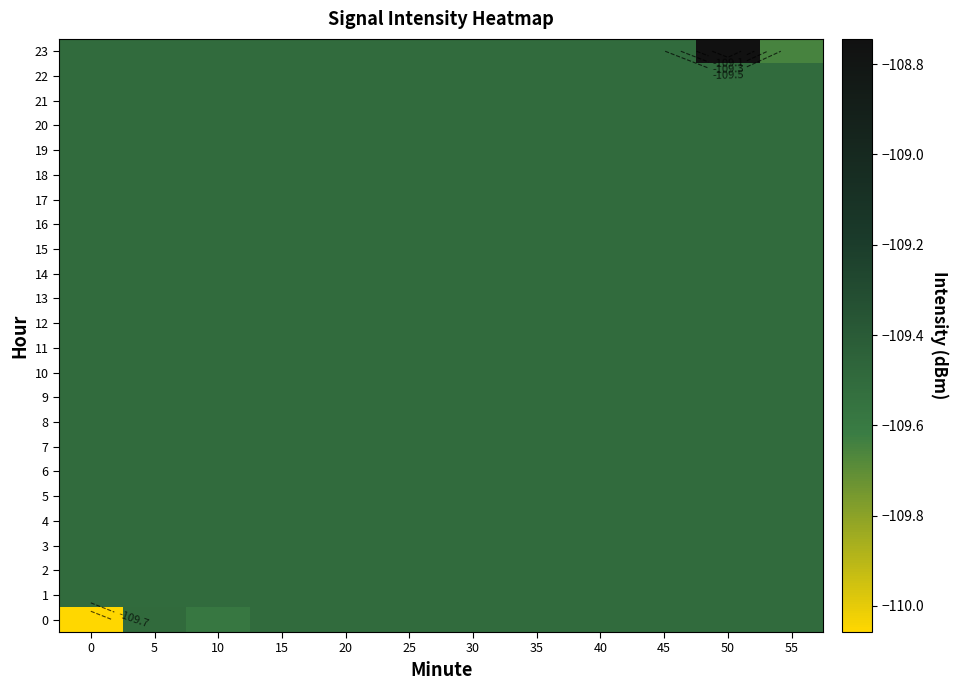

List the labels in order of 0 value, largest first.

5, 15, 20, 25, 30, 35, 40, 45, 50, 55, 10, 0